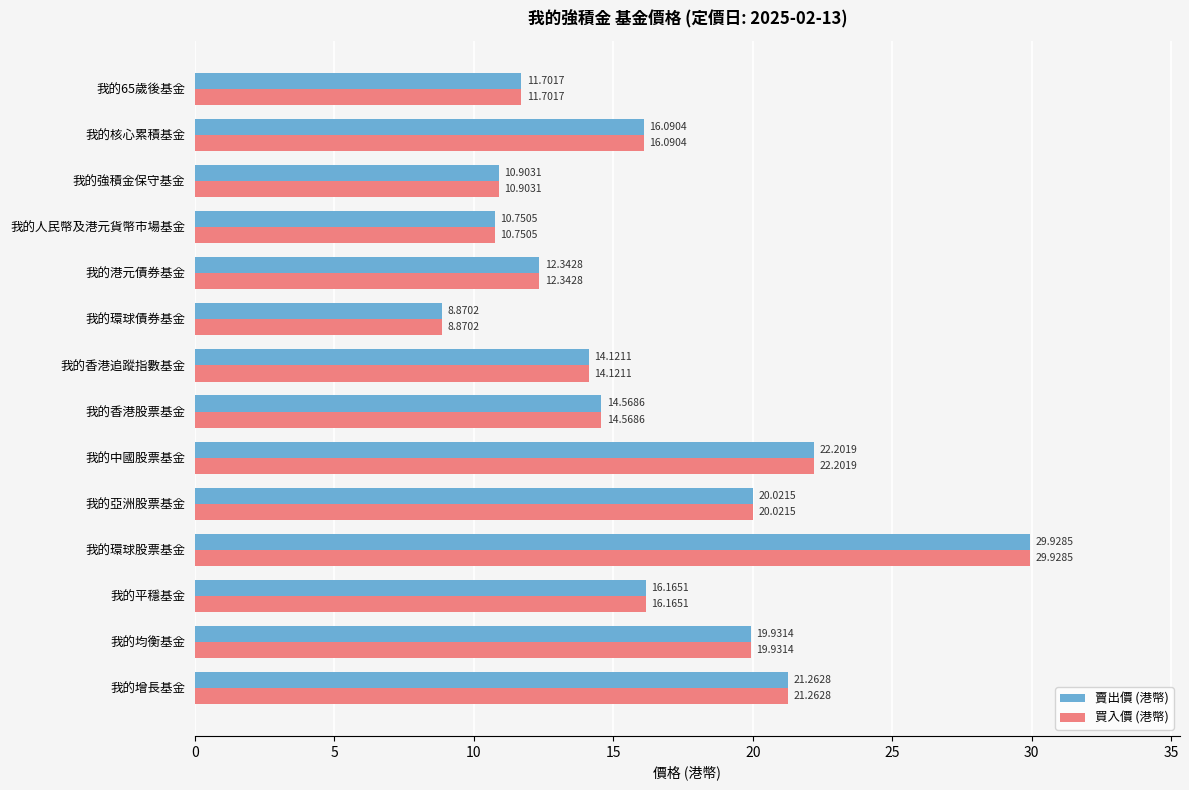

List the labels in order of 賣出價 (港幣) value, smallest first.

我的環球債券基金, 我的人民幣及港元貨幣市場基金, 我的強積金保守基金, 我的65歲後基金, 我的港元債券基金, 我的香港追蹤指數基金, 我的香港股票基金, 我的核心累積基金, 我的平穩基金, 我的均衡基金, 我的亞洲股票基金, 我的增長基金, 我的中國股票基金, 我的環球股票基金